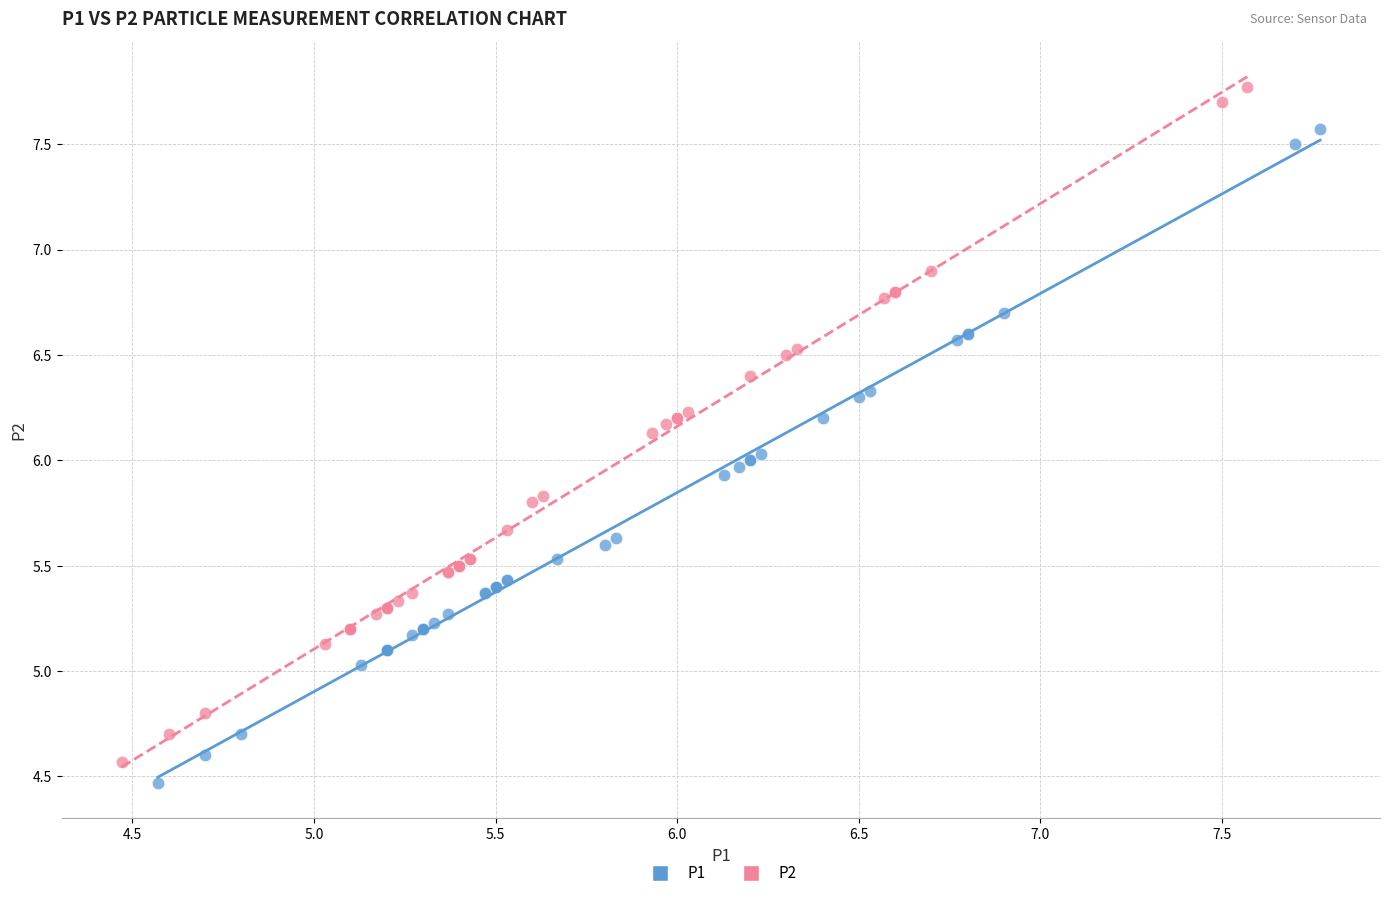

Which series has the widest spread of Y values?

P2